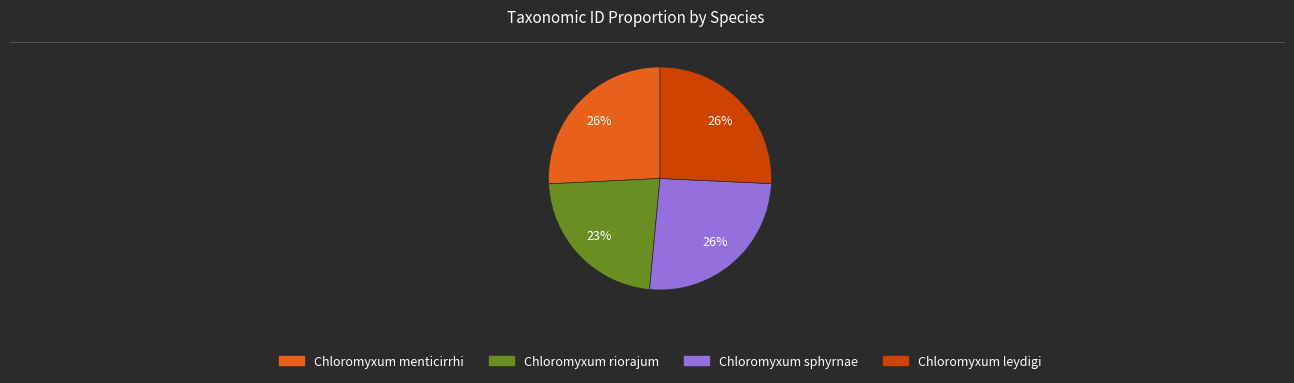

What percentage is the Chloromyxum leydigi slice, to the nearest percent?

26%